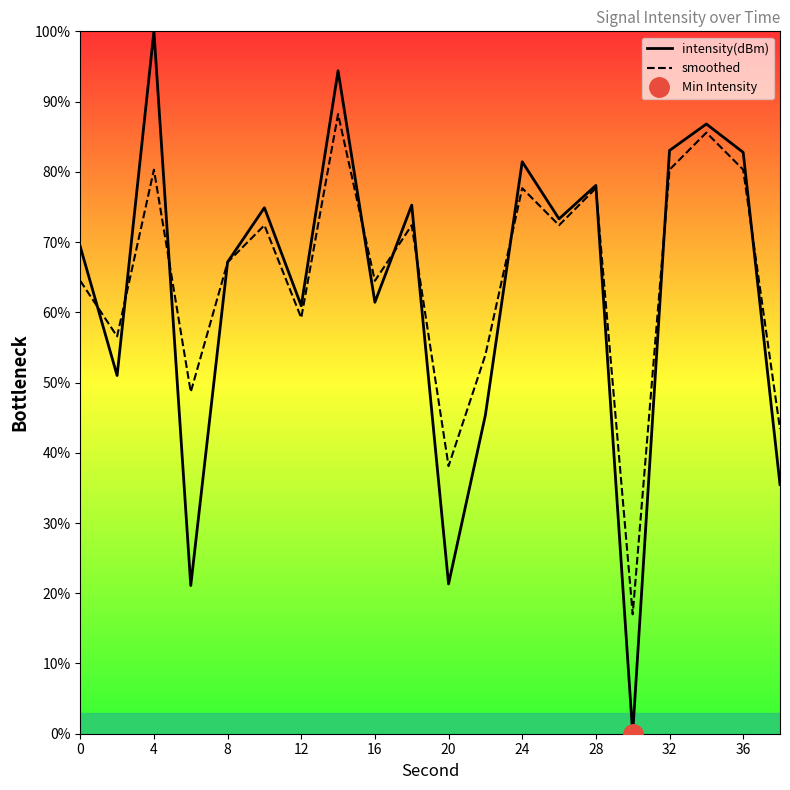

At which label does intensity(dBm) first exceed 73?

4